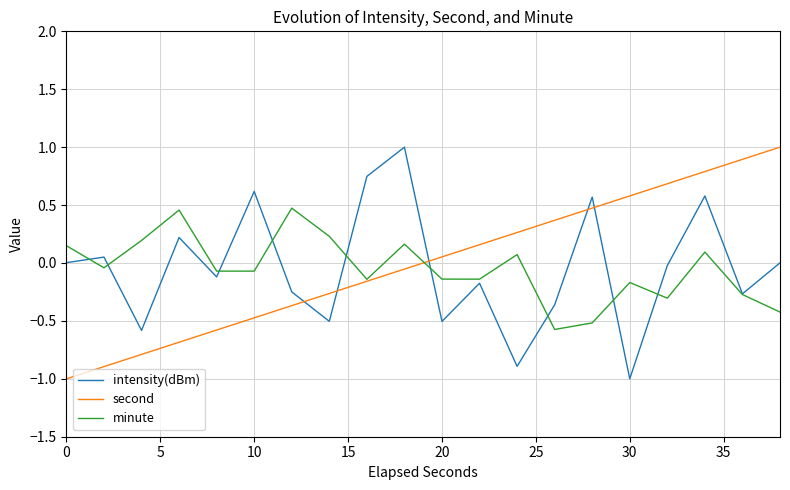

What is the minimum value for minute?

-0.6